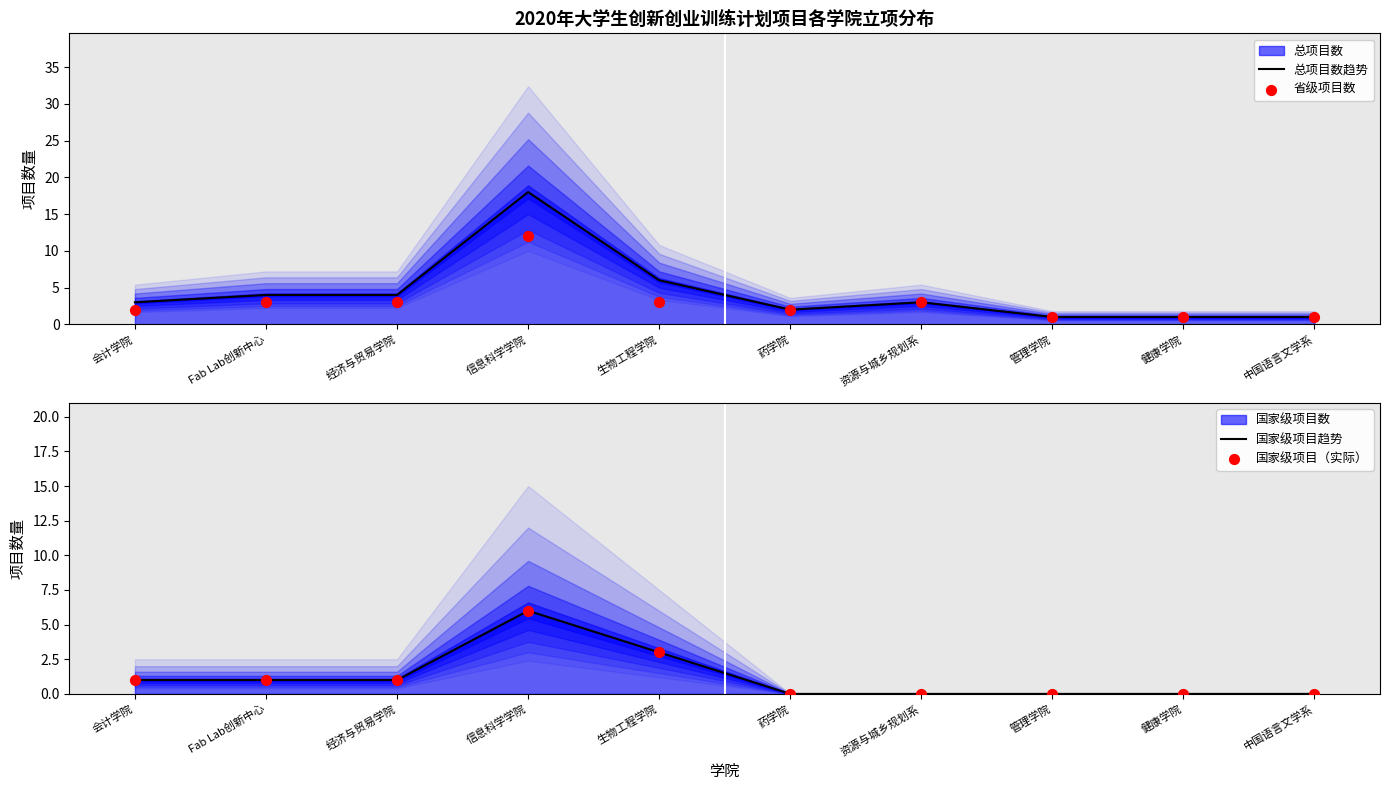

Which series reaches the maximum Y coordinate?

总项目数趋势